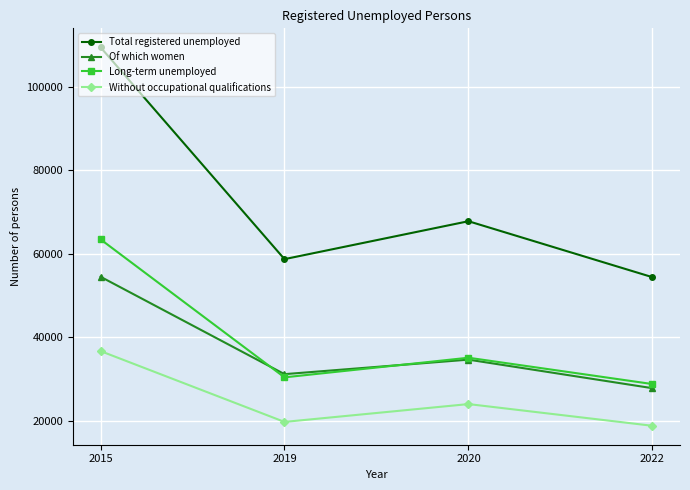

What are all the series names shown in the legend?

Total registered unemployed, Of which women, Long-term unemployed, Without occupational qualifications